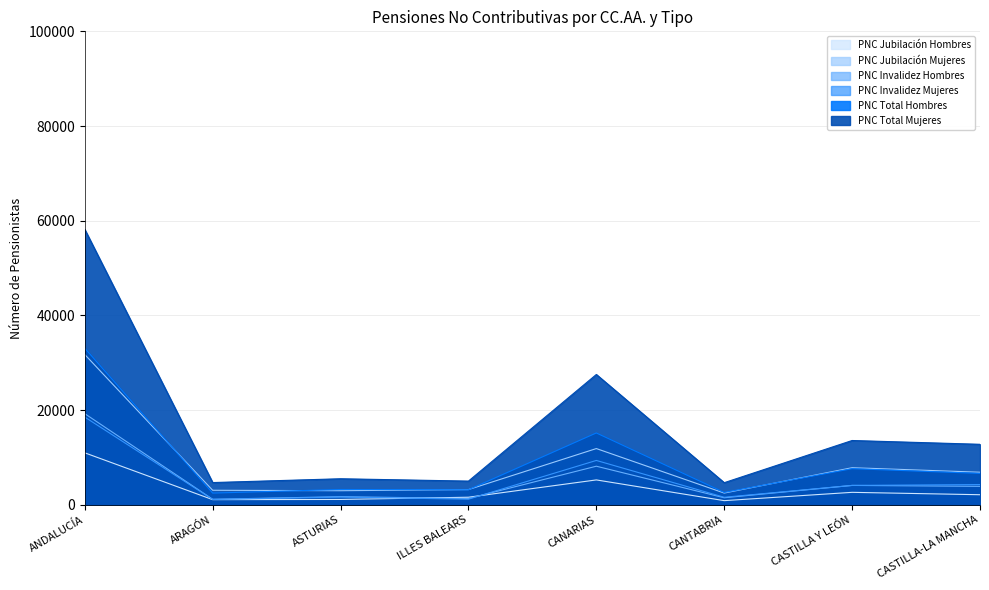

What is the value of the PNC Jubilación Mujeres point at the 4th from the left?

3202